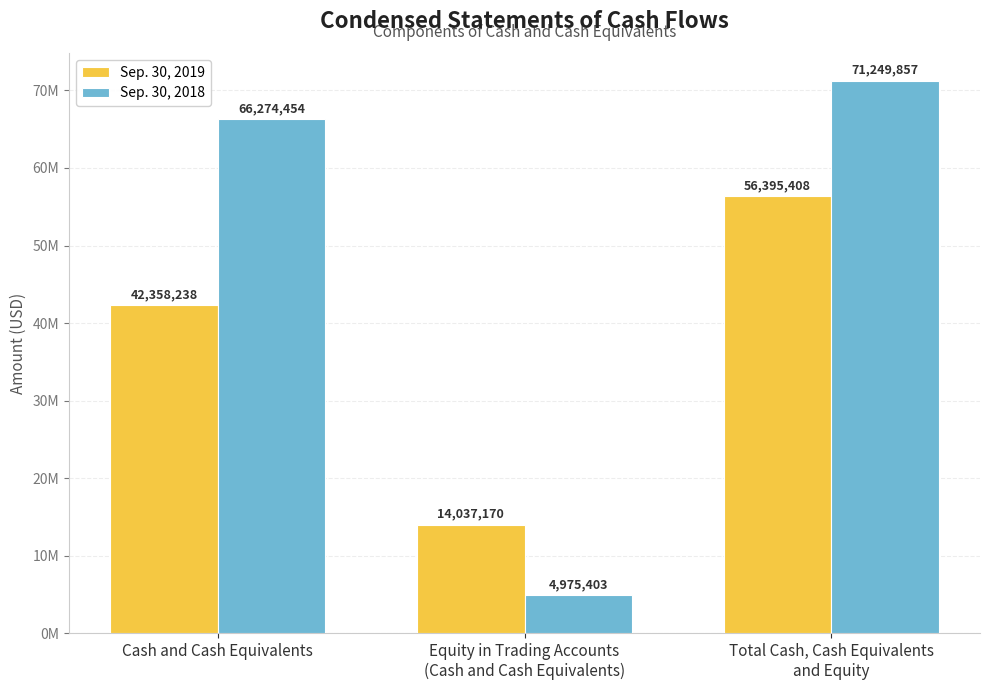

Are the bars grouped side by side (vs. stacked)?

Yes